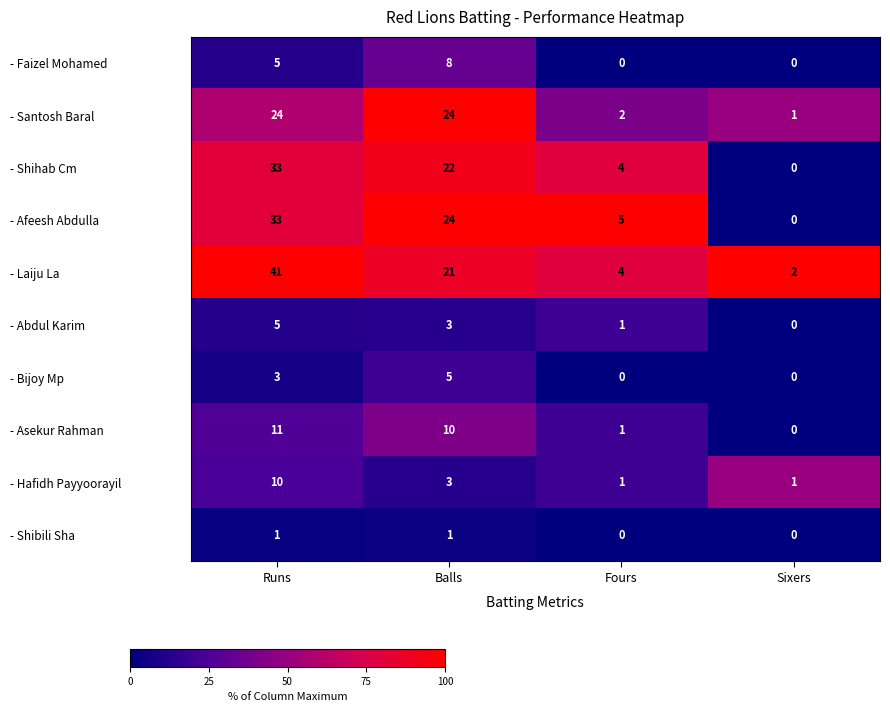

True or false: - Shihab Cm has a value of 4 at Fours.

True